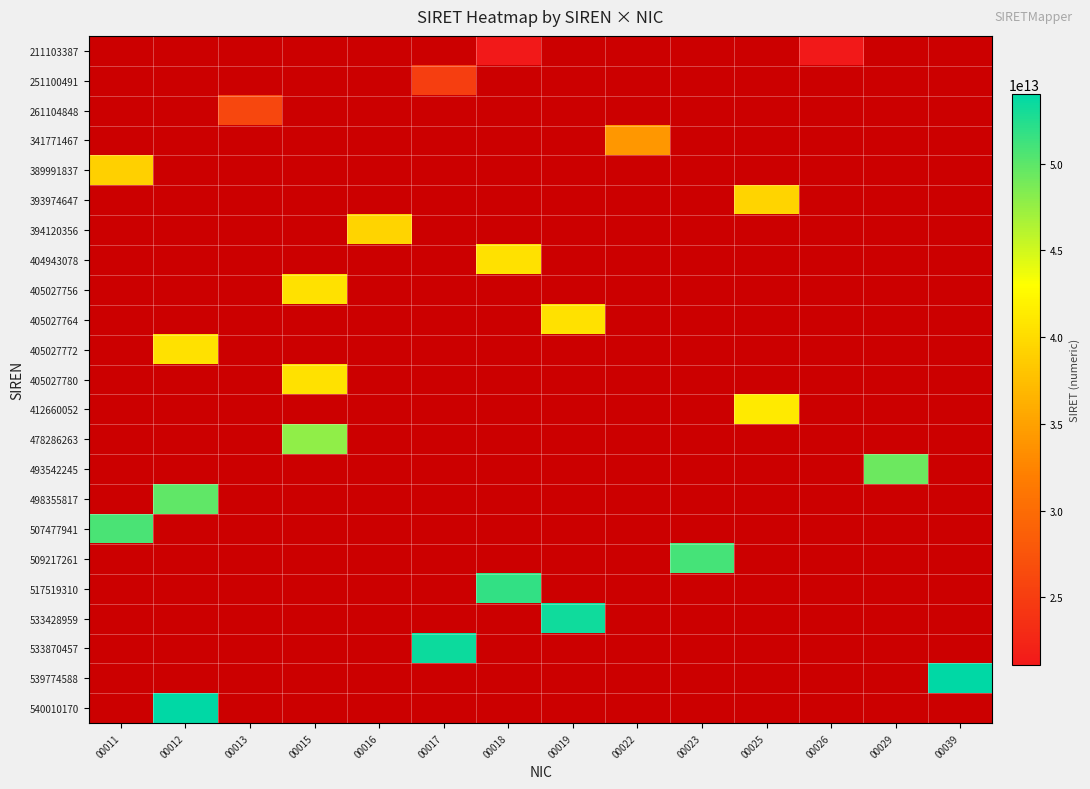

At how many categories does at least one series exceed 42643460564455?

9